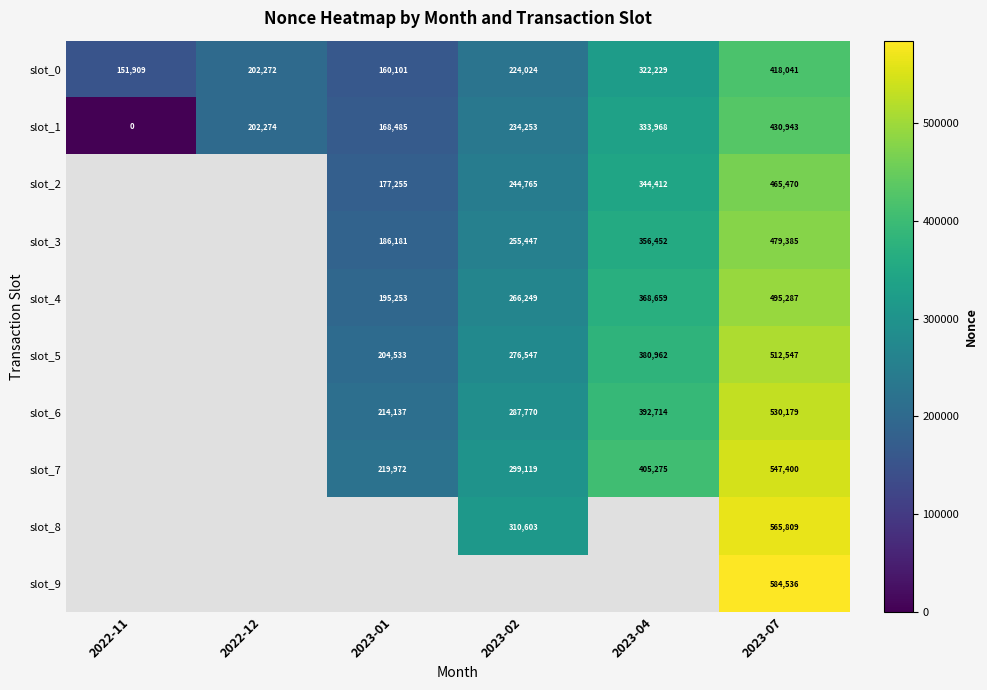

Count the number of data series in this chart.

10